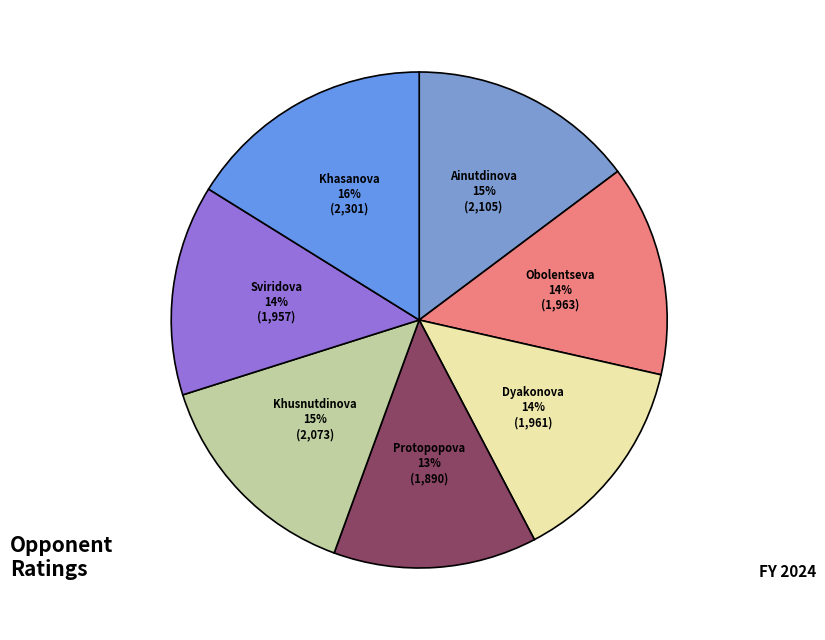

To the nearest percent, what is the average slice percentage?

14%